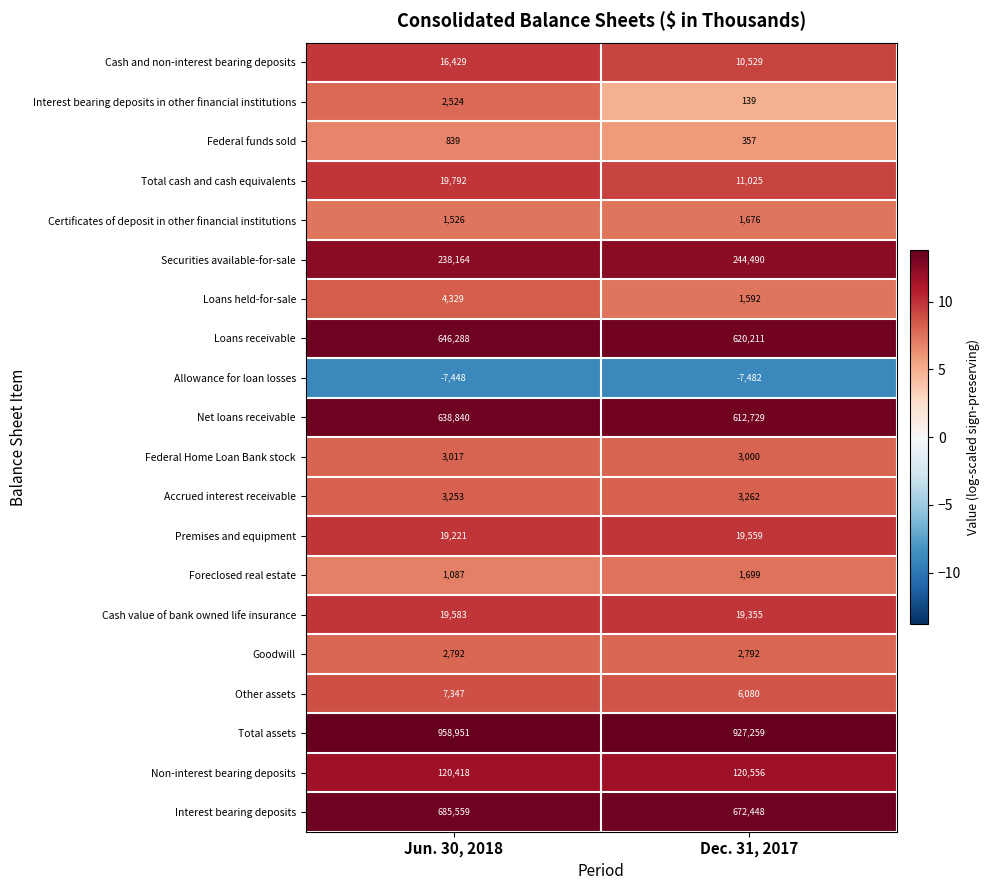

The Total assets series shows 927259 at Dec. 31, 2017. True or false?

True